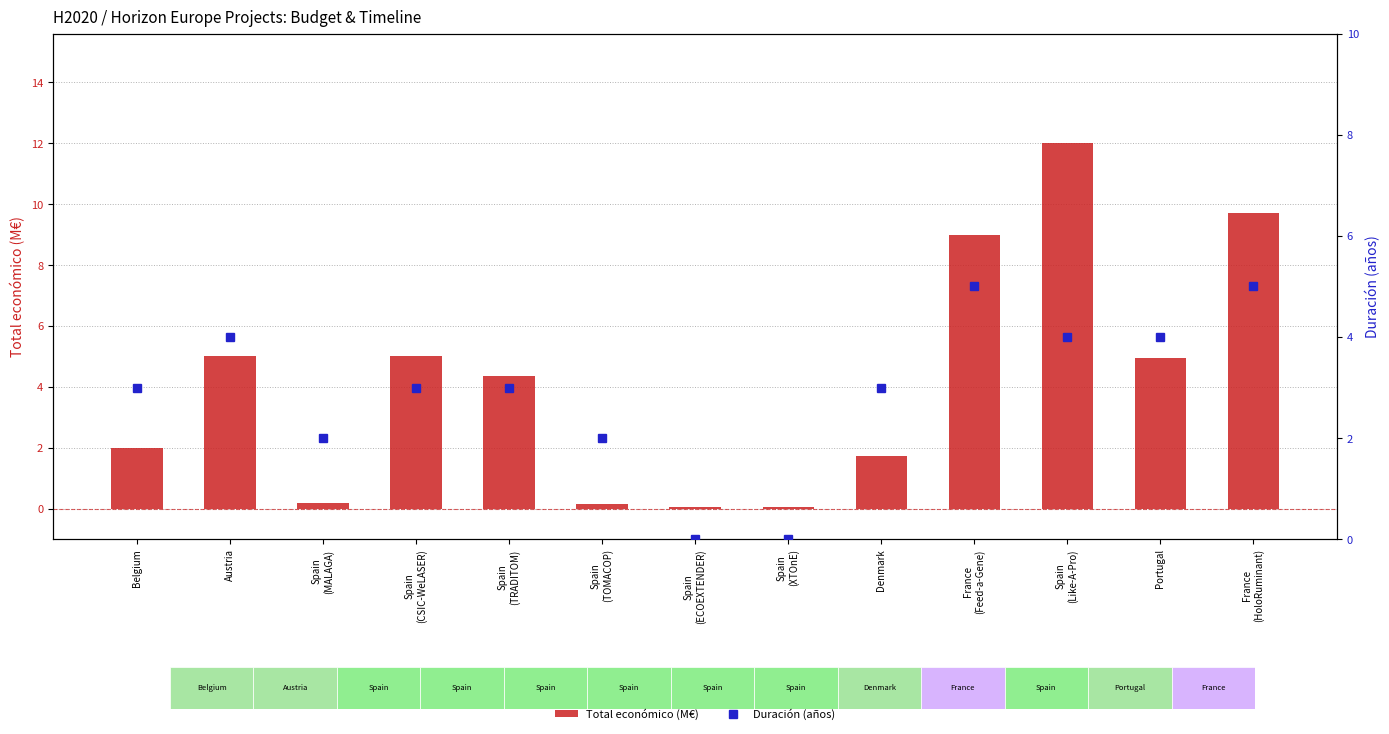

What is the difference between the Total económico (M€) values at France
(Feed-a-Gene) and Spain
(CSIC-WeLASER)?

4.0